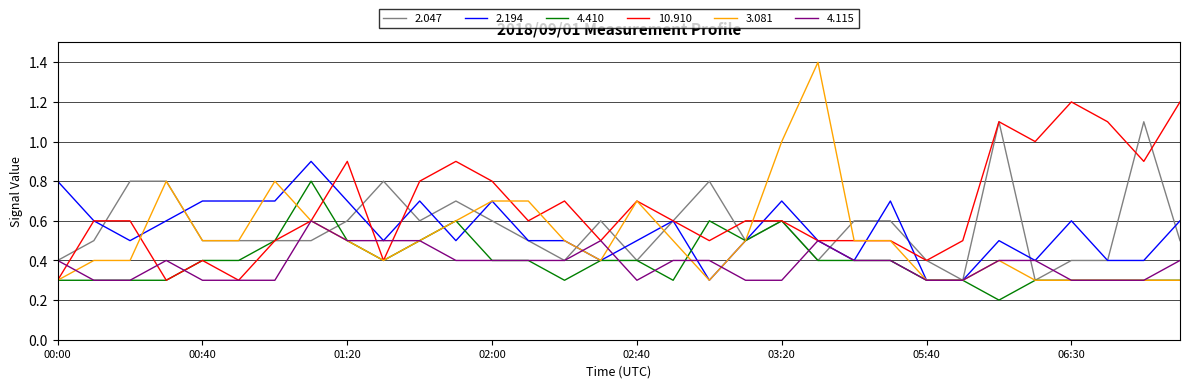

List the series in order of their peak value, highest first.

3.081, 10.910, 2.047, 2.194, 4.410, 4.115